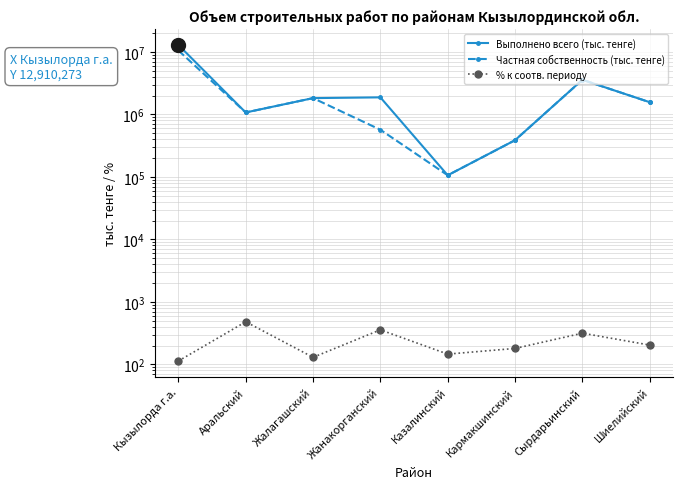

Read the % к соотв. периоду value at Казалинский.

145.9